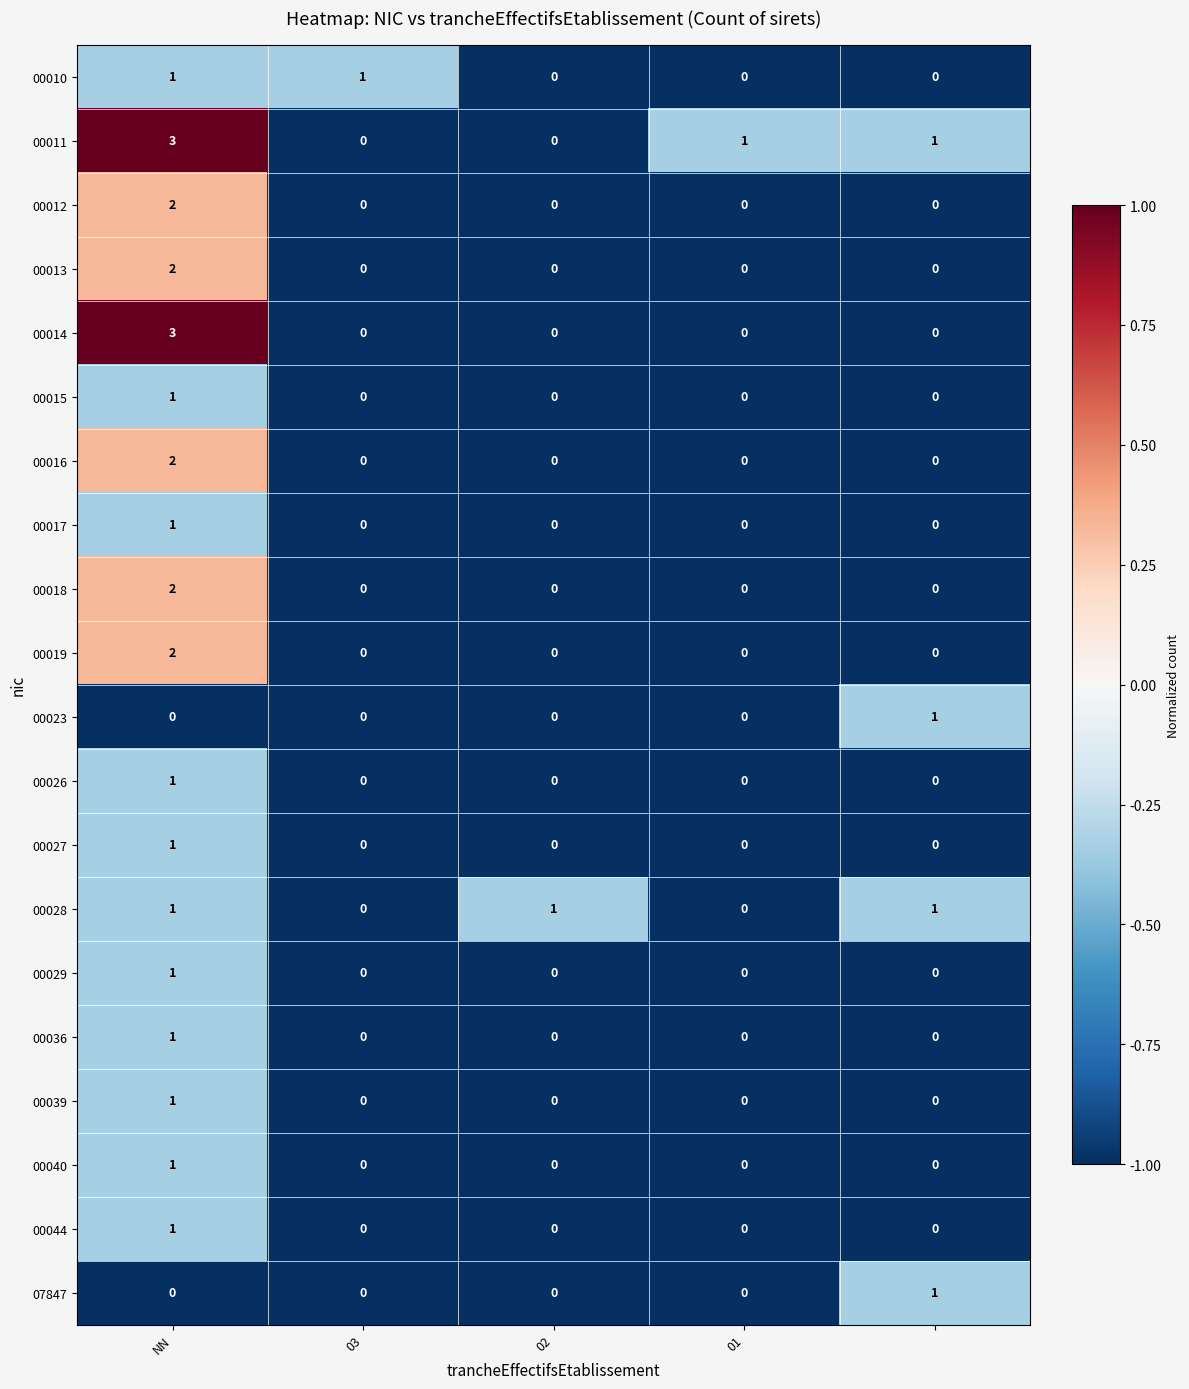

Which series has the largest total across all categories?

00011